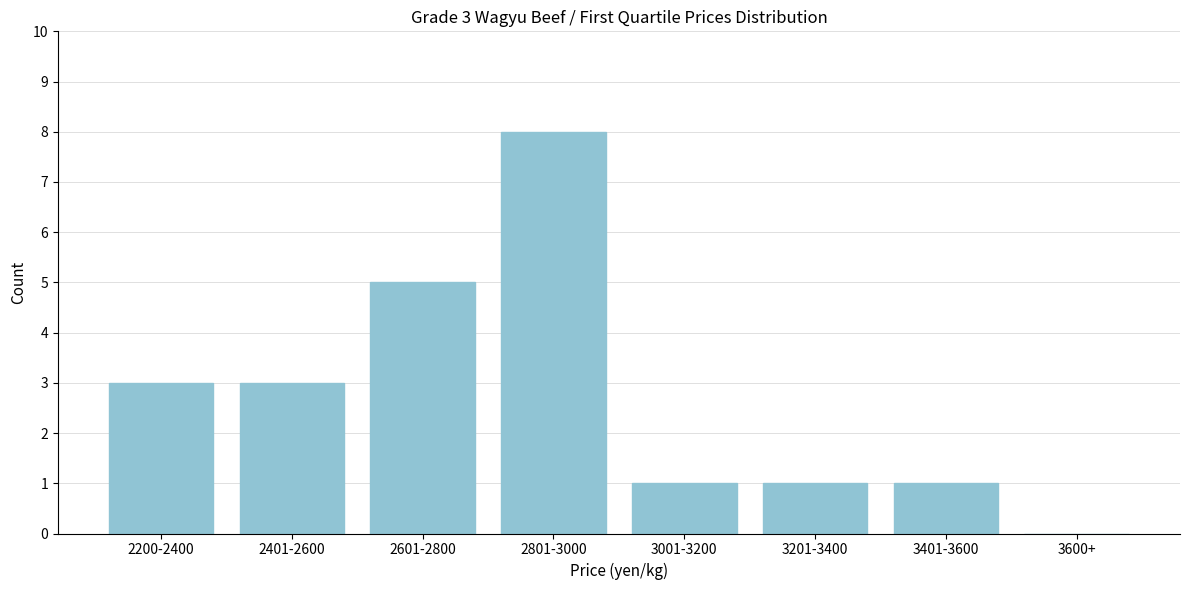

Reading left to right, what are all the values shown in this chart?

2200-2400=3	2401-2600=3	2601-2800=5	2801-3000=8	3001-3200=1	3201-3400=1	3401-3600=1	3600+=0